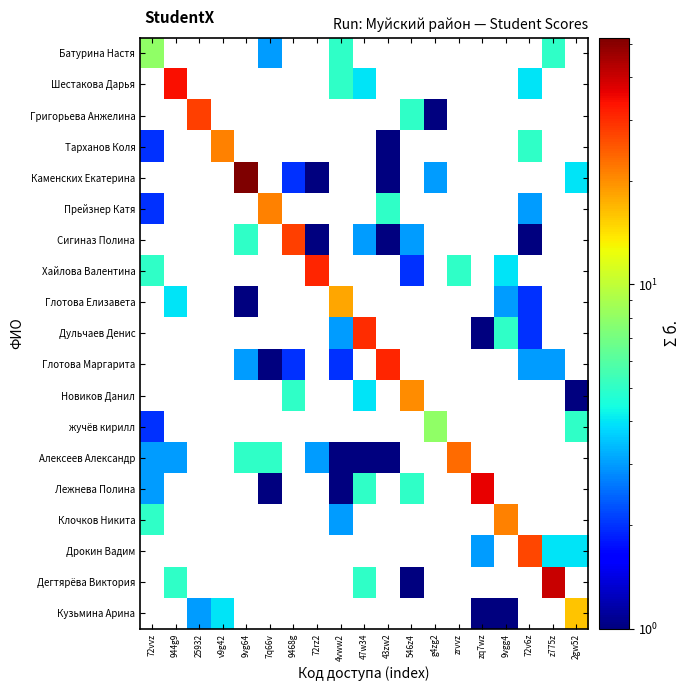

The value of Прейзнер Катя at 72vvz is 0.5. True or false?

False